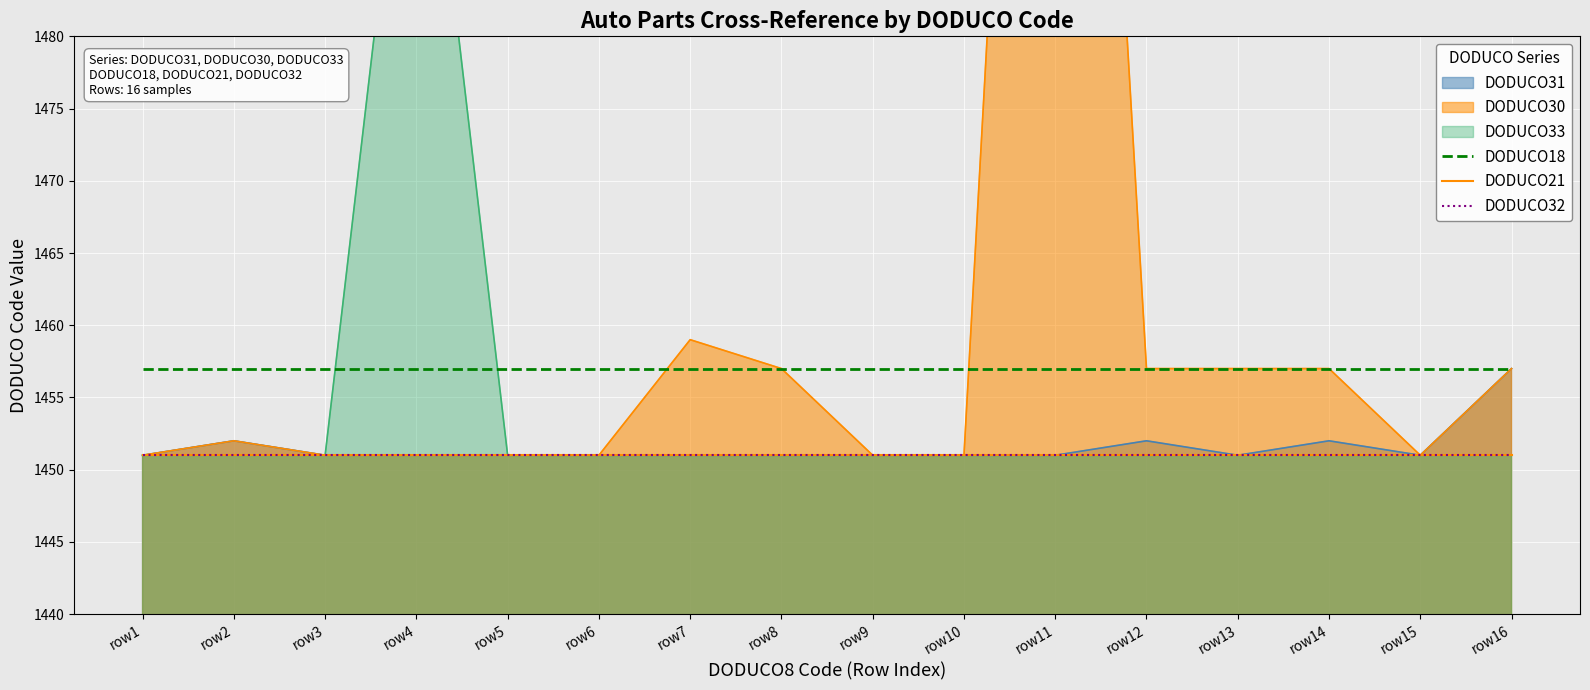

True or false: DODUCO21 has a value of 444 at row14.

False